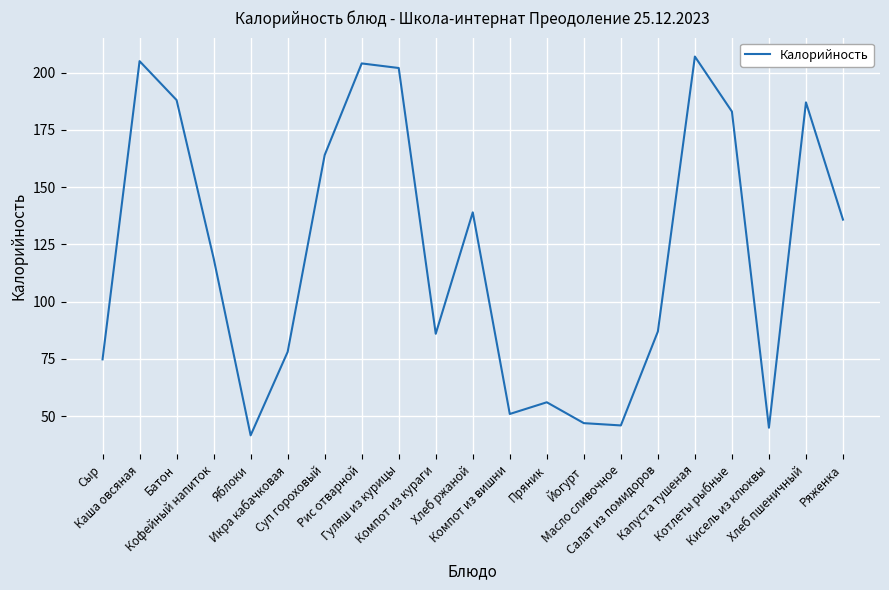

Reading left to right, transcribe all the data shown in this chart.

Сыр=74.8	Каша овсяная=205.0	Батон=188.0	Кофейный напиток=119.0	Яблоки=41.7	Икра кабачковая=78.1	Суп гороховый=164.0	Рис отварной=204.0	Гуляш из курицы=202.0	Компот из кураги=86.0	Хлеб ржаной=139.0	Компот из вишни=51.0	Пряник=56.1	Йогурт=47.0	Масло сливочное=46.0	Салат из помидоров=87.0	Капуста тушеная=207.0	Котлеты рыбные=183.0	Кисель из клюквы=45.0	Хлеб пшеничный=187.0	Ряженка=135.8